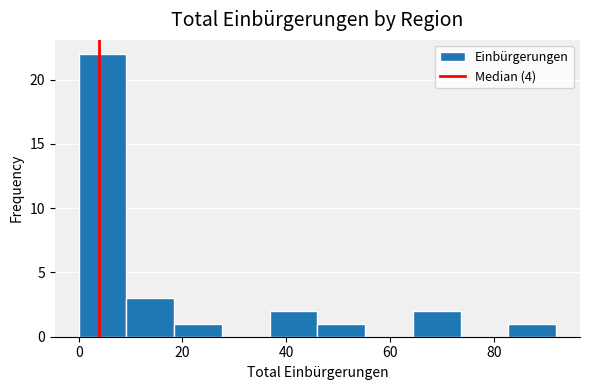

Reading left to right, list every bar in this chart as the range it spans on the x-axis followed by its height. Neither the bar edges nor the heights are printed on the chart, so give them approximately, as read against the axes.

0.0 to 9.2: 22
9.2 to 18.4: 3
18.4 to 27.6: 1
27.6 to 36.8: 0
36.8 to 46.0: 2
46.0 to 55.2: 1
55.2 to 64.4: 0
64.4 to 73.6: 2
73.6 to 82.8: 0
82.8 to 92.0: 1